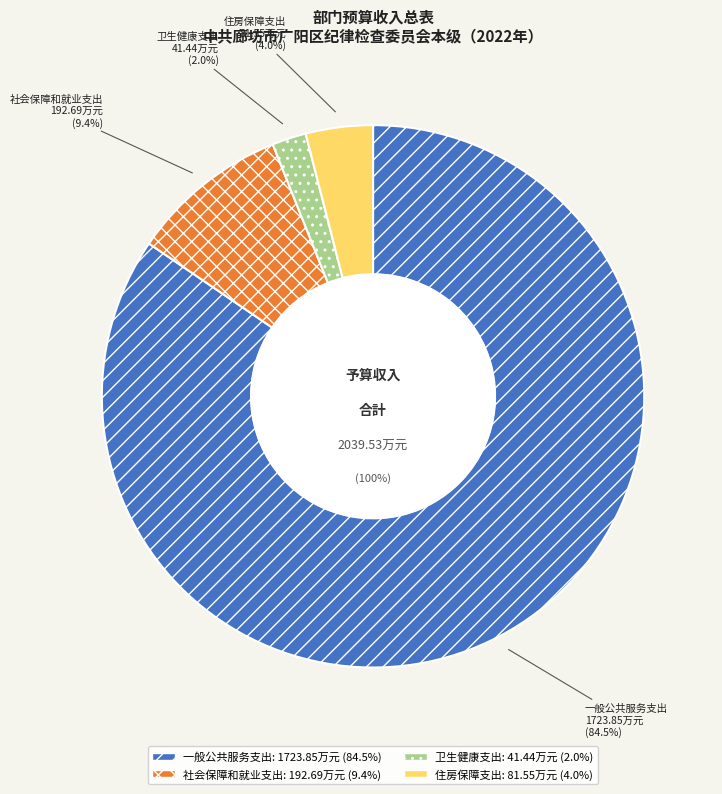

To the nearest percent, what percentage of the pie is 社会保障和就业支出?

9%